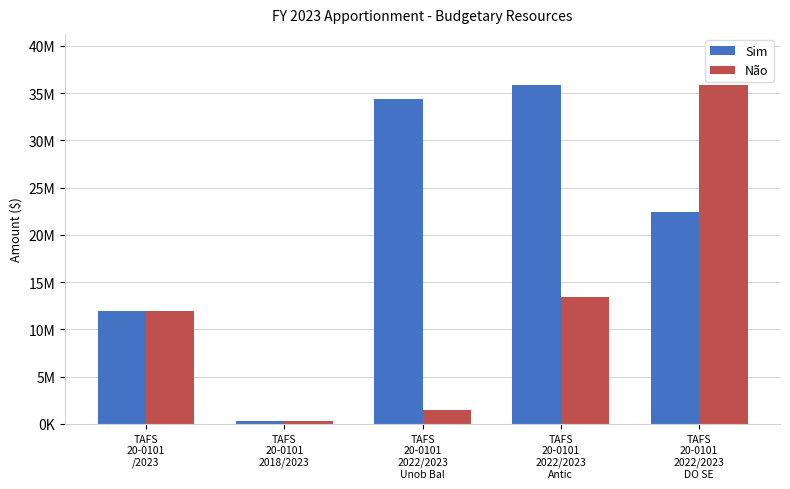

Where does the Sim series first go above 22475686?

TAFS
20-0101
2022/2023
Unob Bal